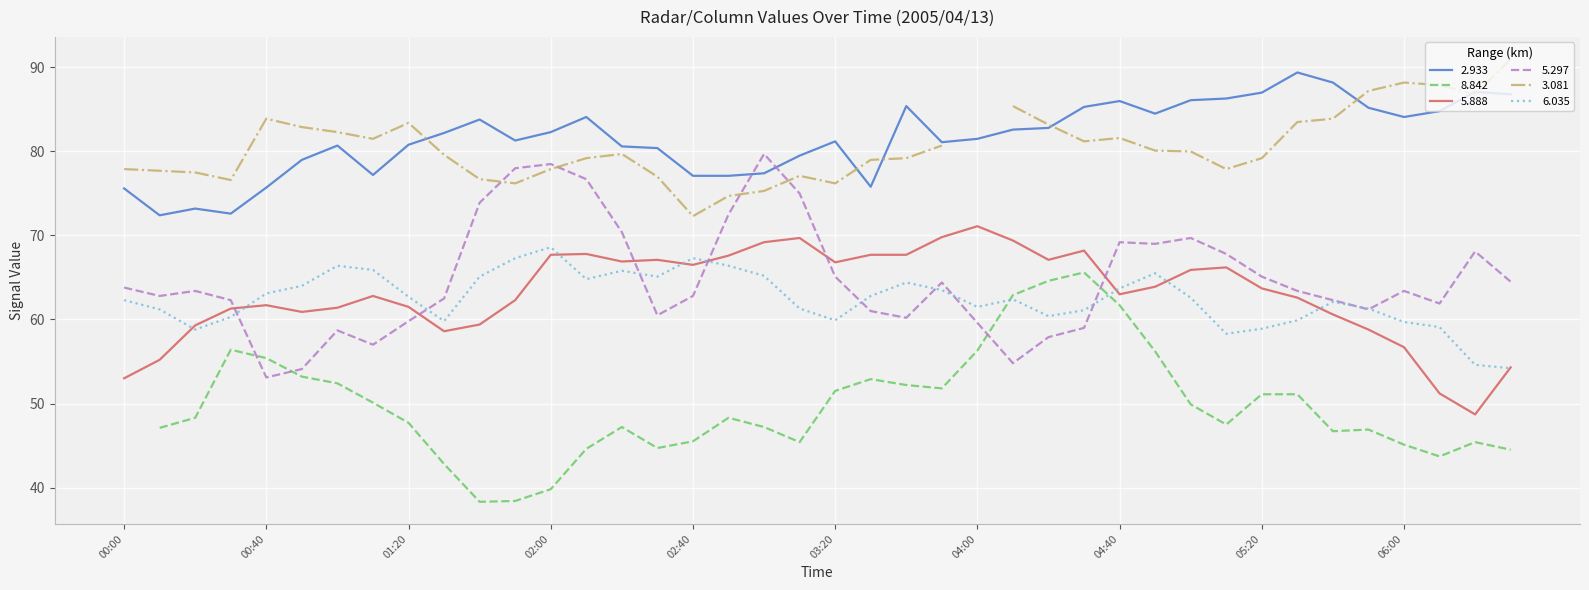

What is the difference between the maximum and minimum values in the 6.035 series?

14.4